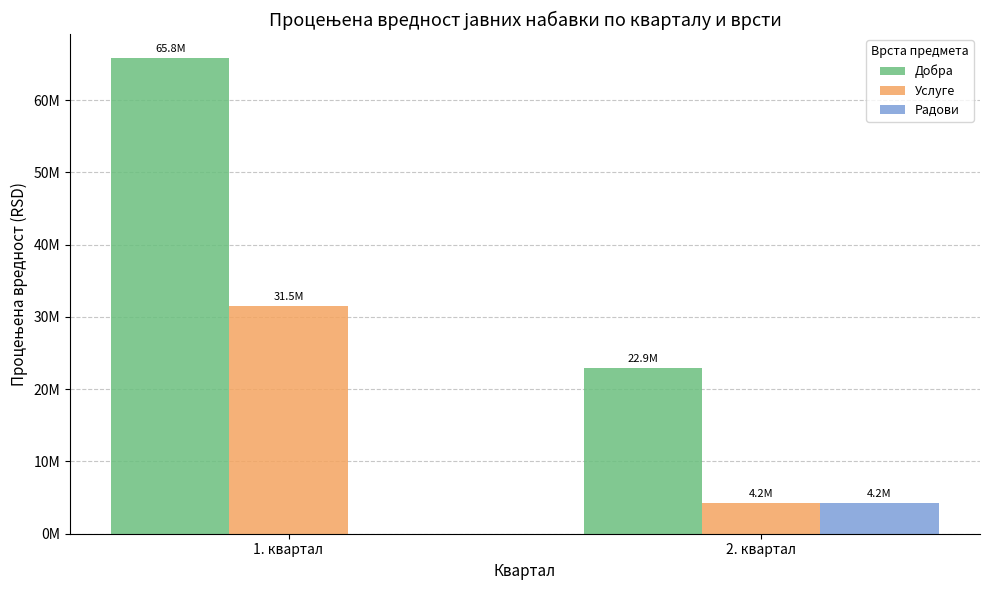

What are all the series names shown in the legend?

Добра, Услуге, Радови